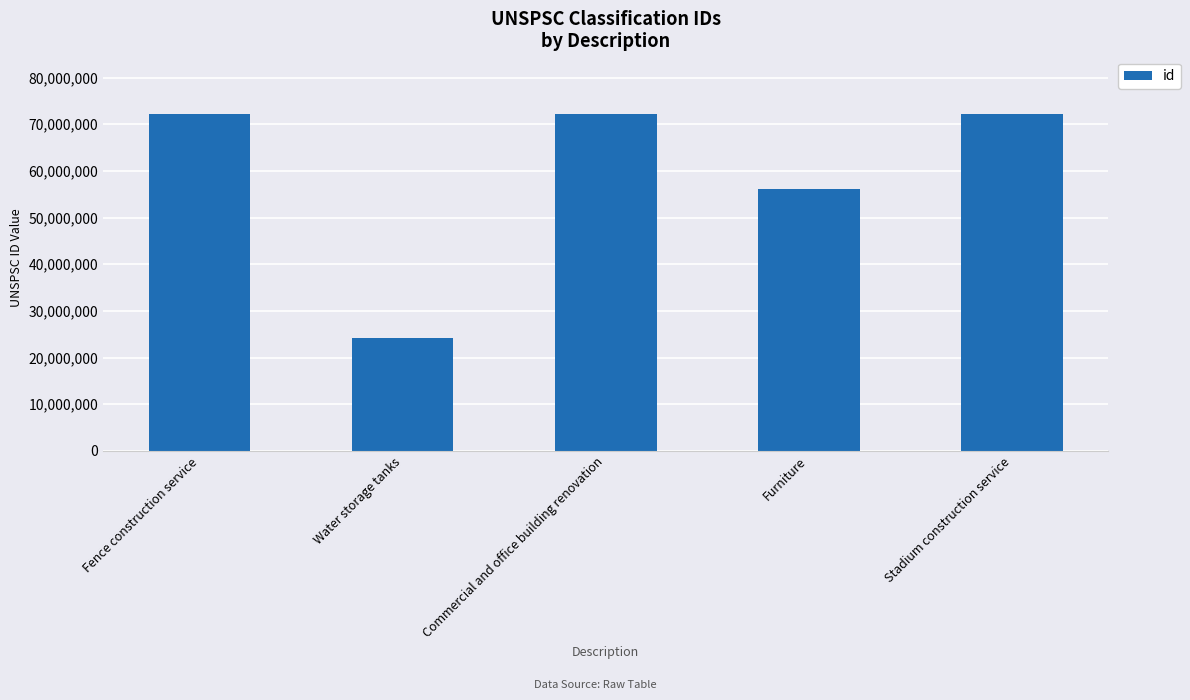

True or false: the data shows 19906082 at Furniture.

False